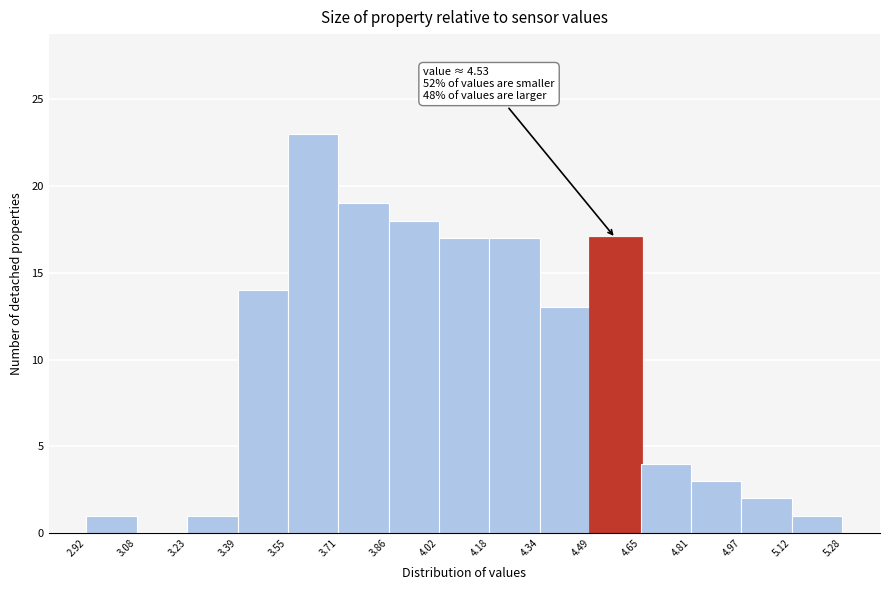

Over which range of the x-axis is the bar tallest?

3.55 to 3.71